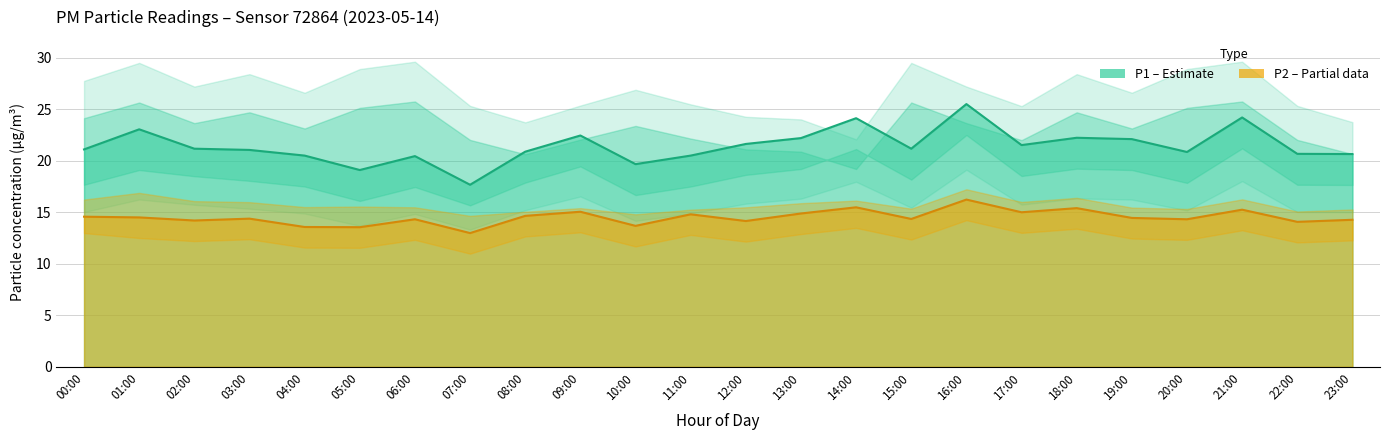

Between 03:00 and 17:00, which series saw the biggest shift?

P2